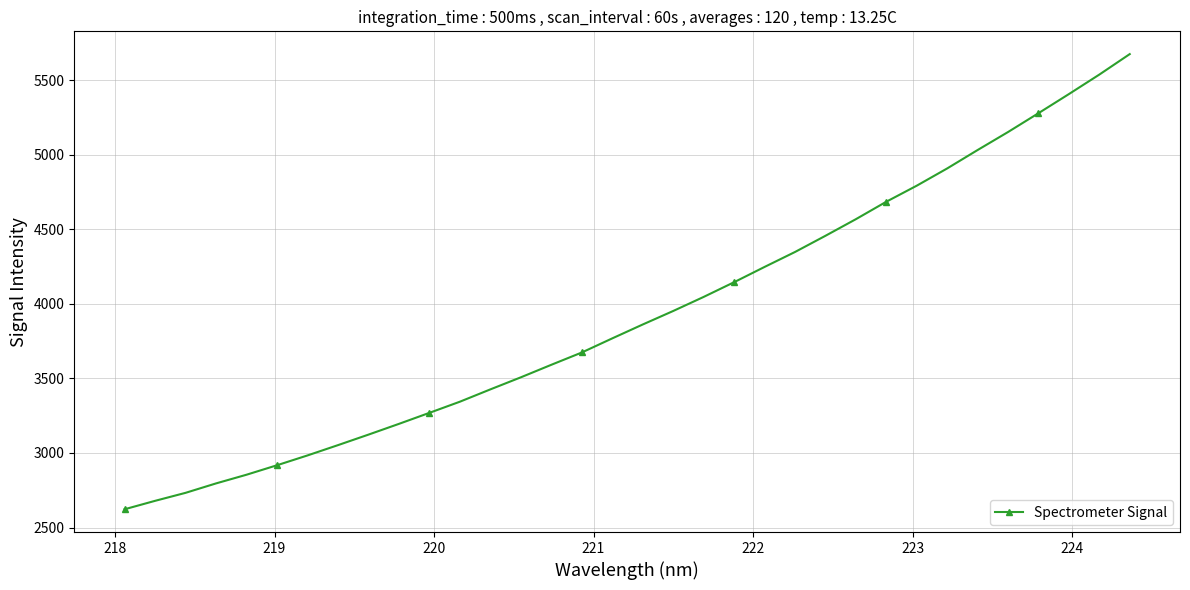

True or false: there are more than 1 points higher than both neighbors.

False